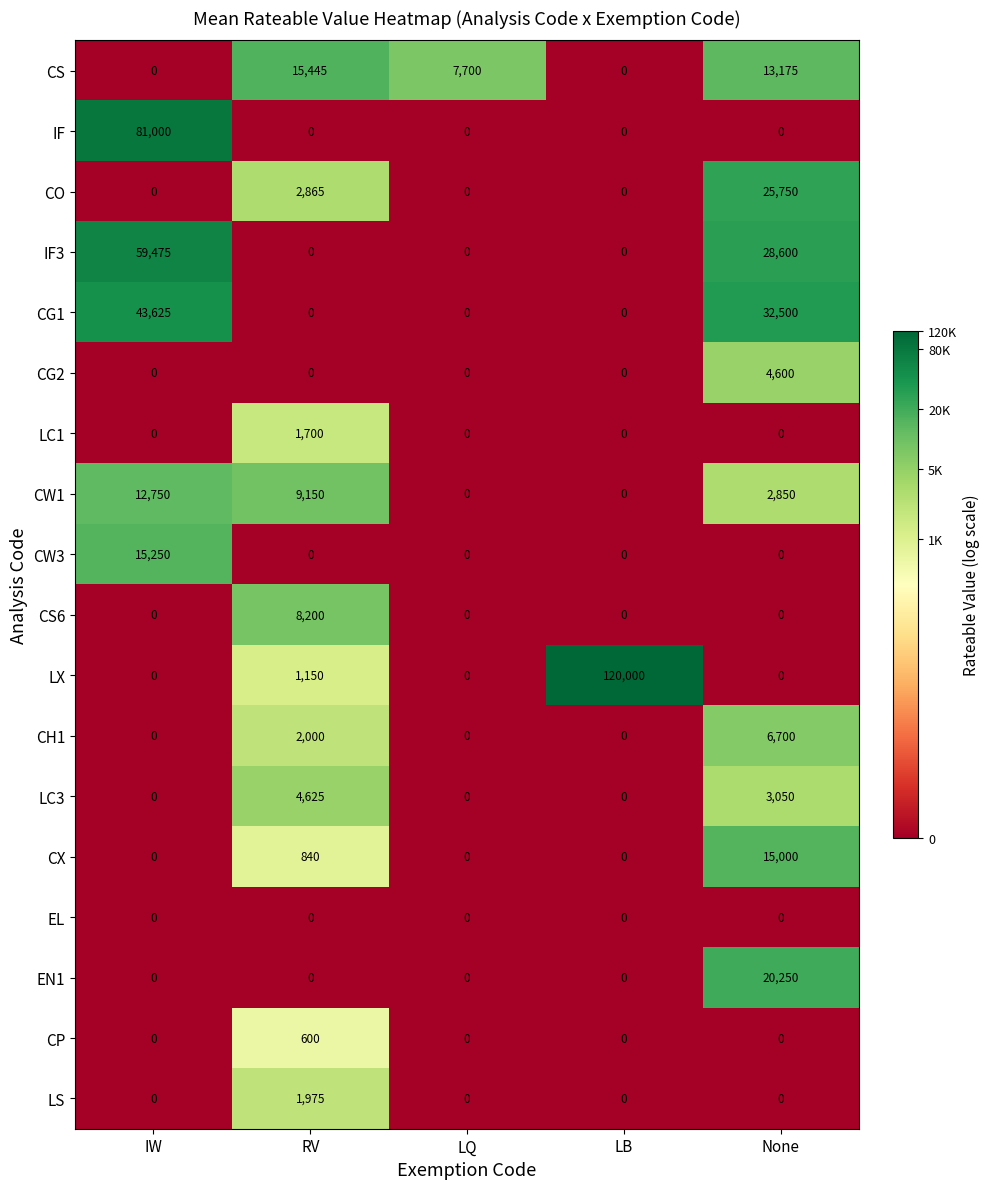

What is the highest value of the CX series?

15000